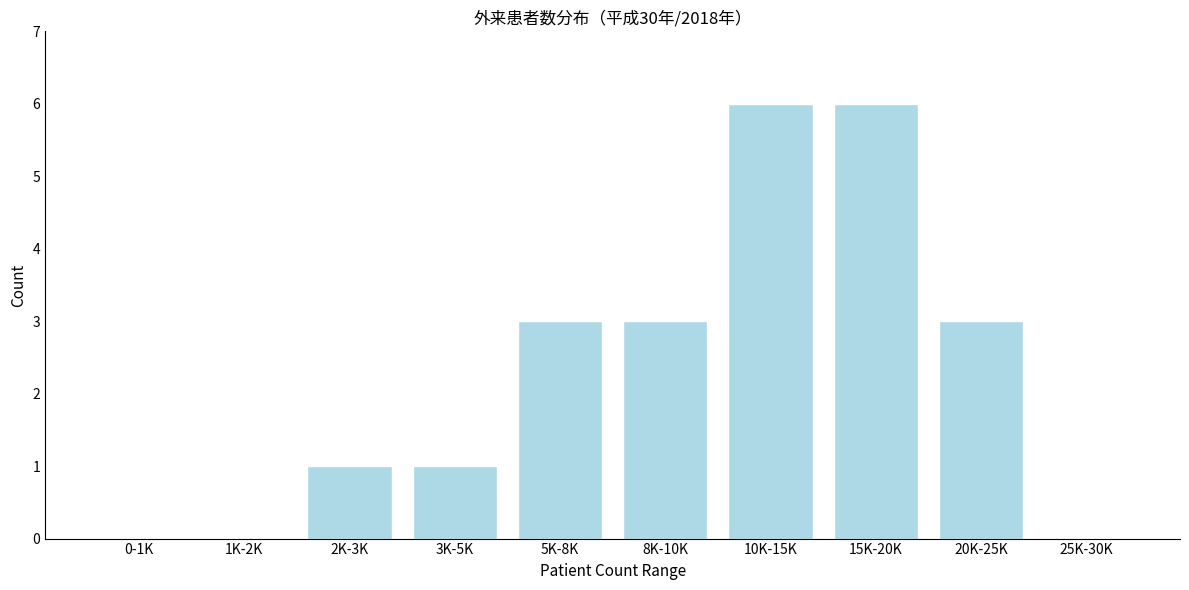

Reading right to left, list all the values displayed in this chart.

25K-30K=0	20K-25K=3	15K-20K=6	10K-15K=6	8K-10K=3	5K-8K=3	3K-5K=1	2K-3K=1	1K-2K=0	0-1K=0